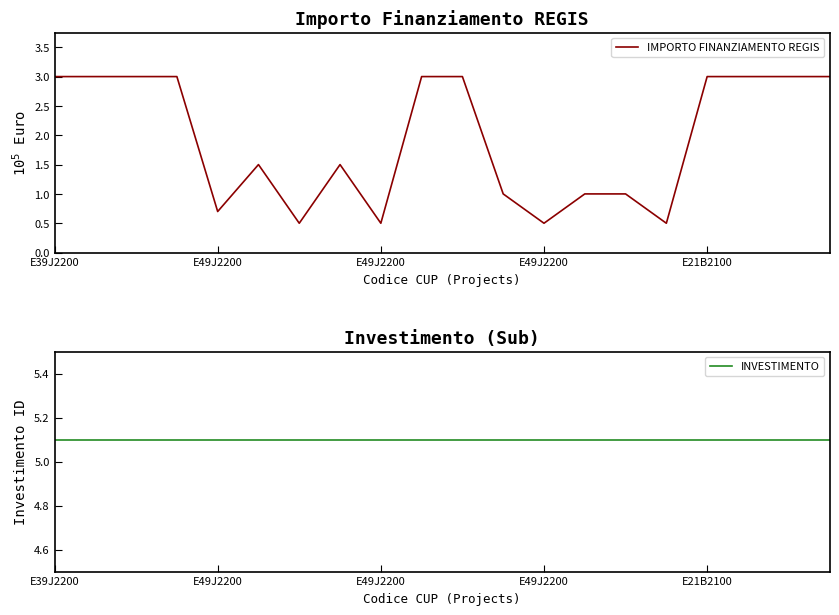

At which category is the sum across all series the highest?

E39J2200